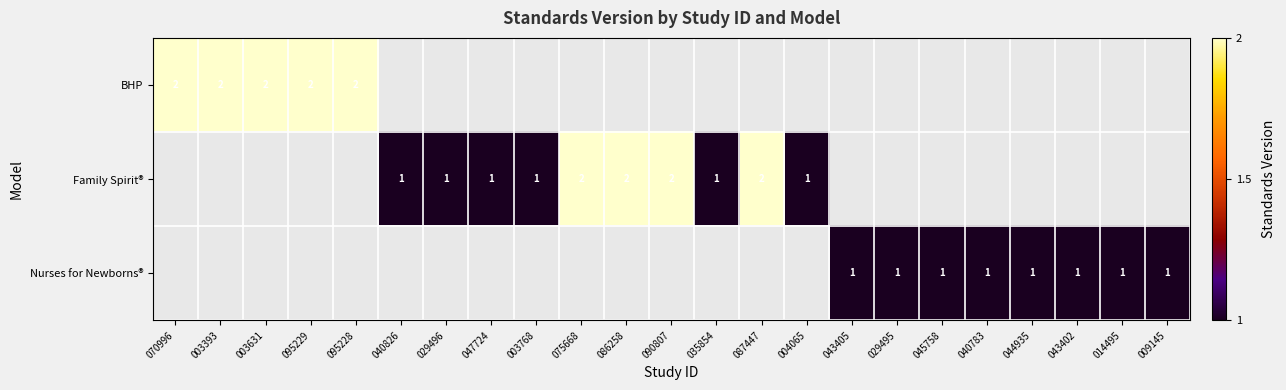

Is it true that Family Spirit® equals 0 at 029496?

False